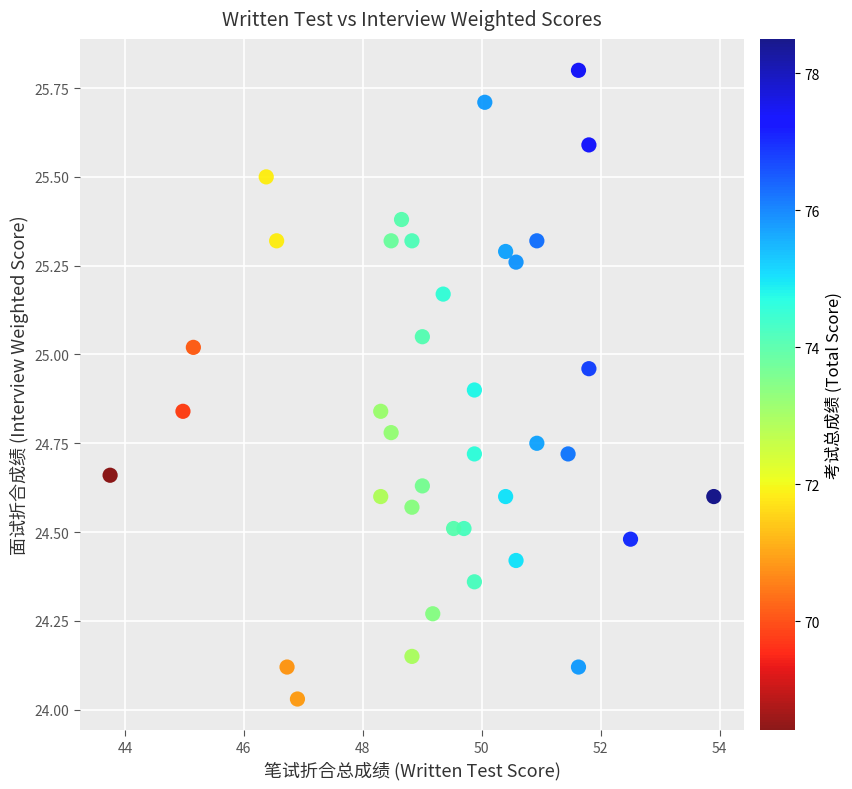

What is the range of Y values (max minus min)?

1.8